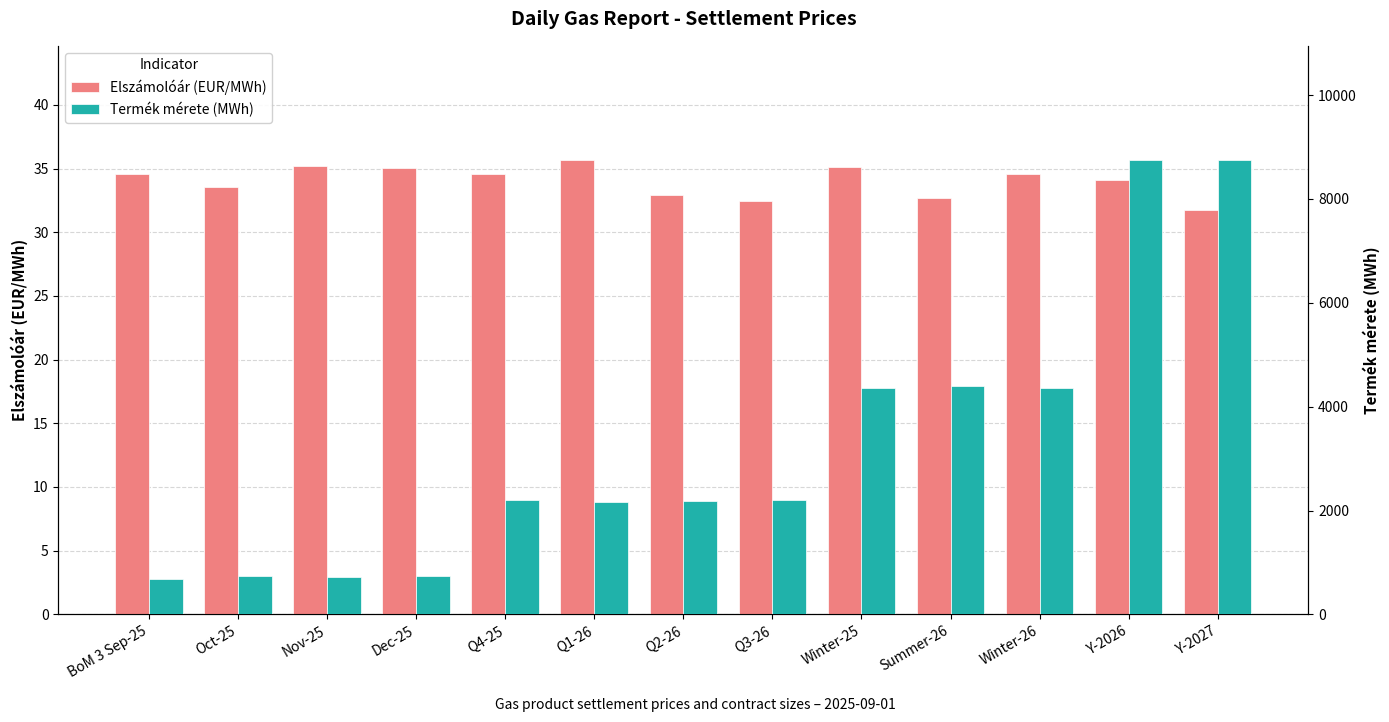

What is the sum of all Elszámolóár (EUR/MWh) values?

442.3